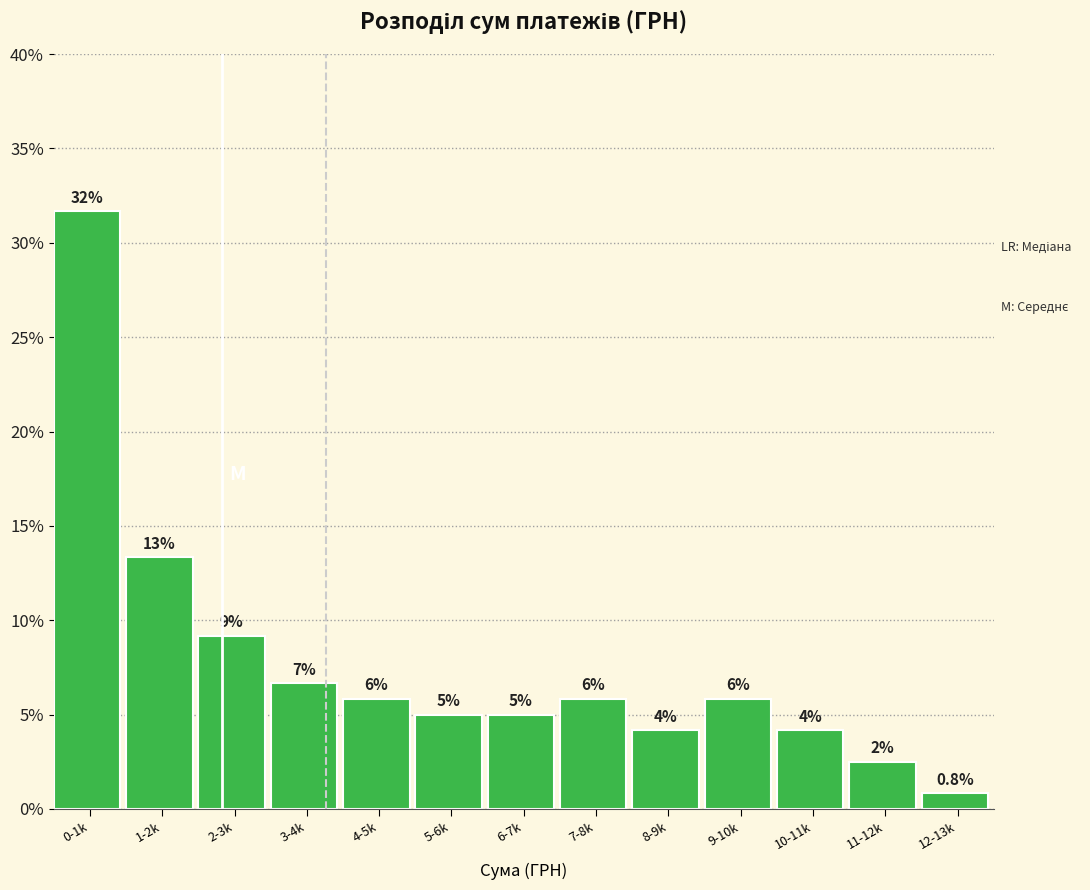

How many bars are there in total?

13